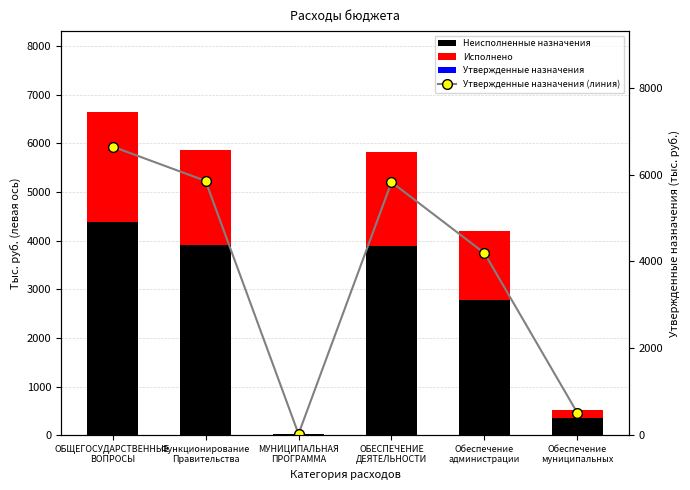

Is the value of Утвержденные назначения (линия) at Обеспечение
муниципальных greater than the value of Исполнено at Обеспечение
администрации?

No